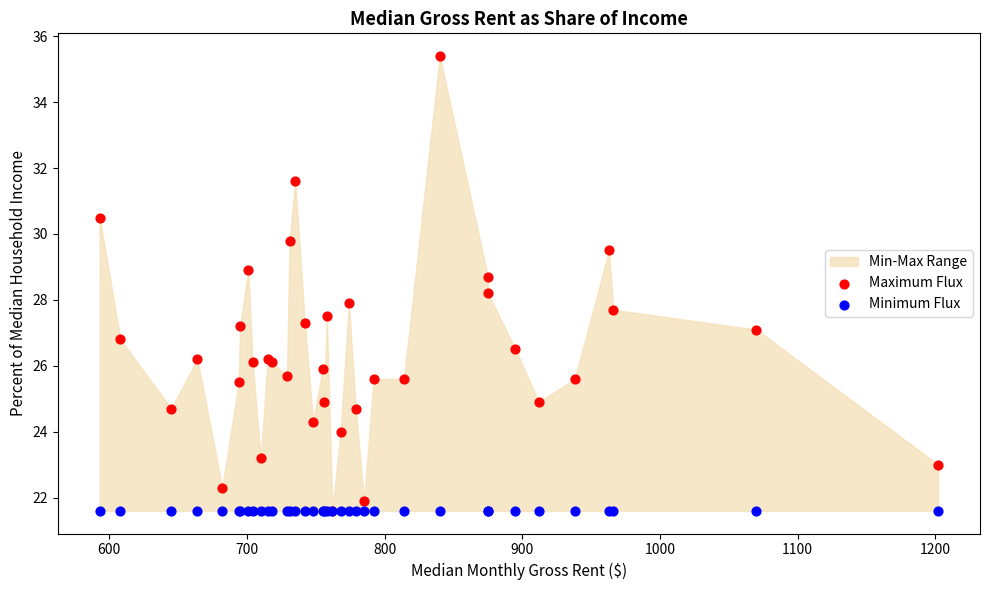

Which series contains the highest Y value?

Maximum Flux